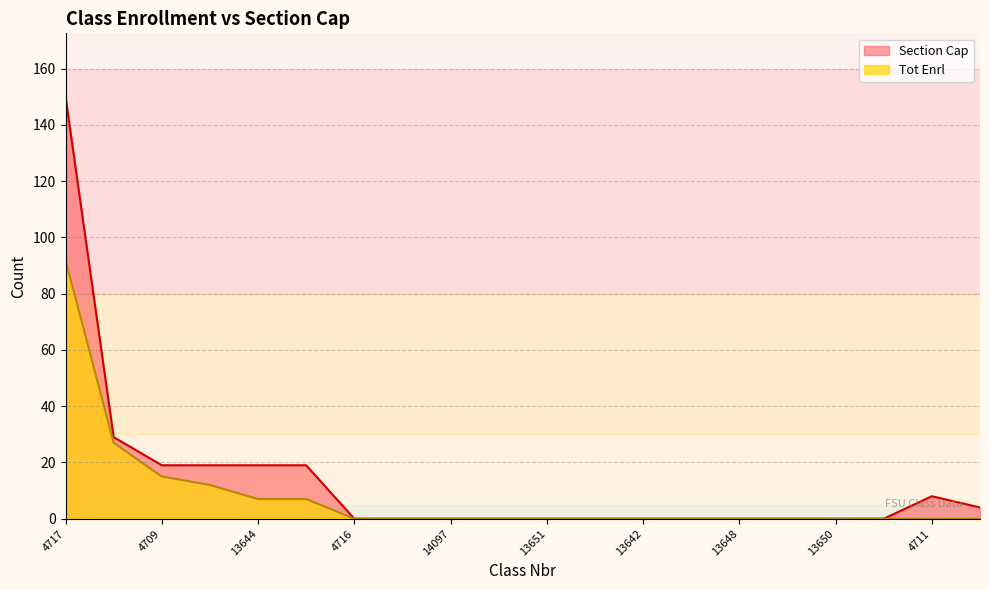

What is the greatest value displayed?

150